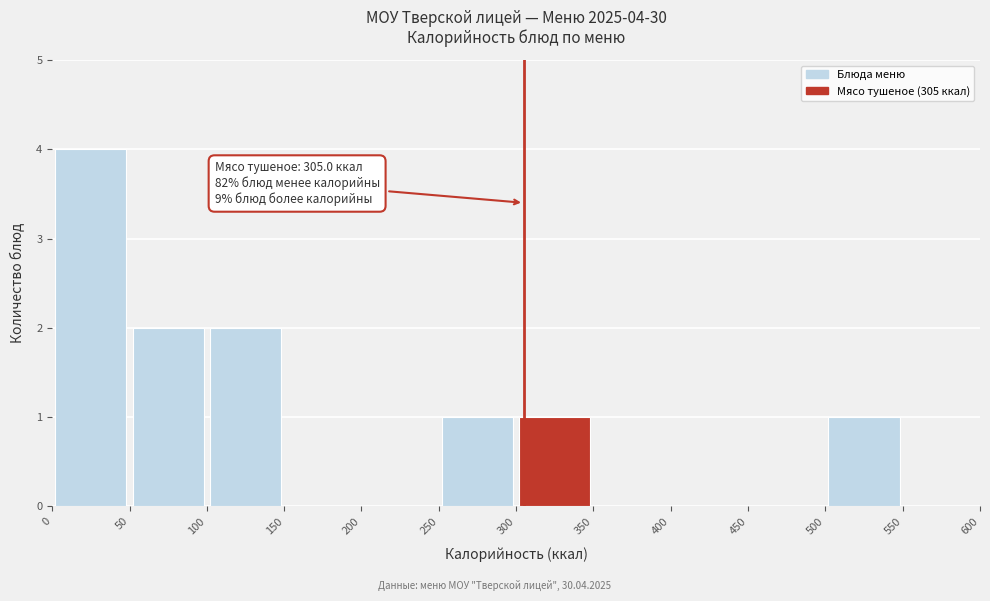

Which range on the x-axis has the tallest bar?

0 to 50